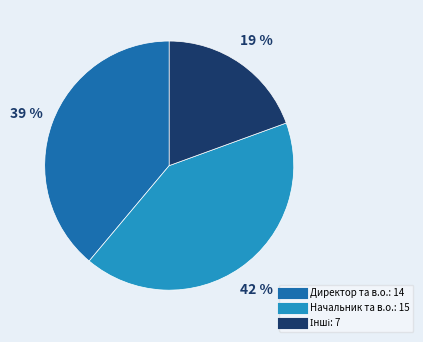

Does any single category account for the majority?

No